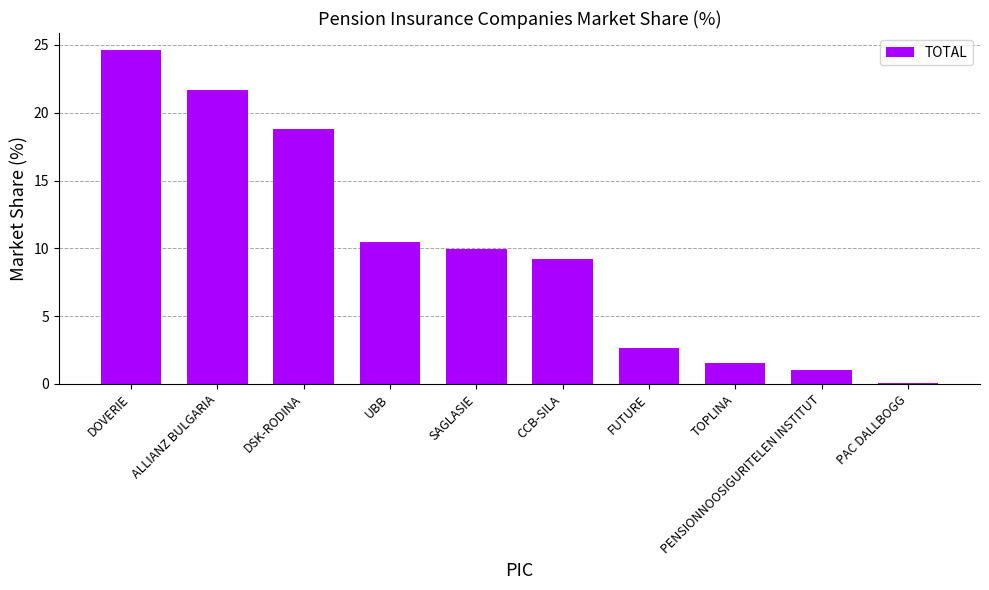

What is the change in value from DOVERIE to CCB-SILA?

-15.5